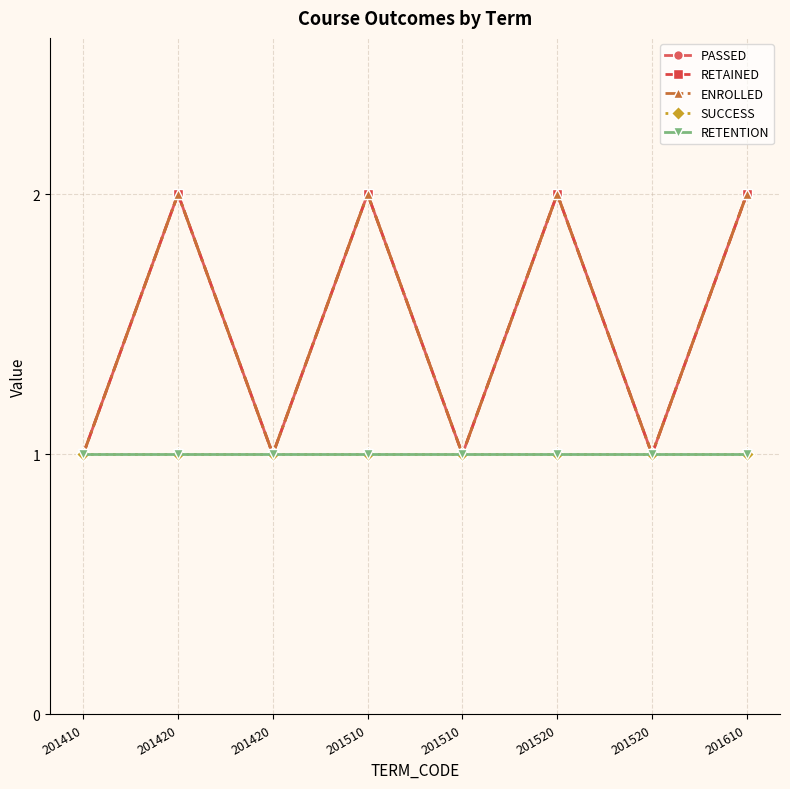

True or false: RETENTION and RETAINED cross at least once.

False